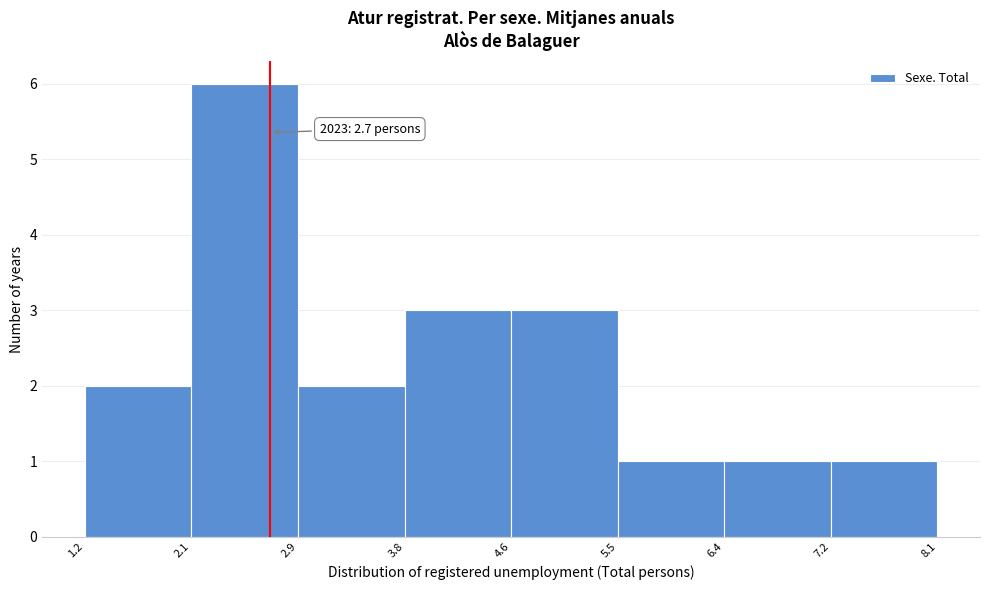

Over which range of the x-axis is the bar tallest?

2.1 to 2.9